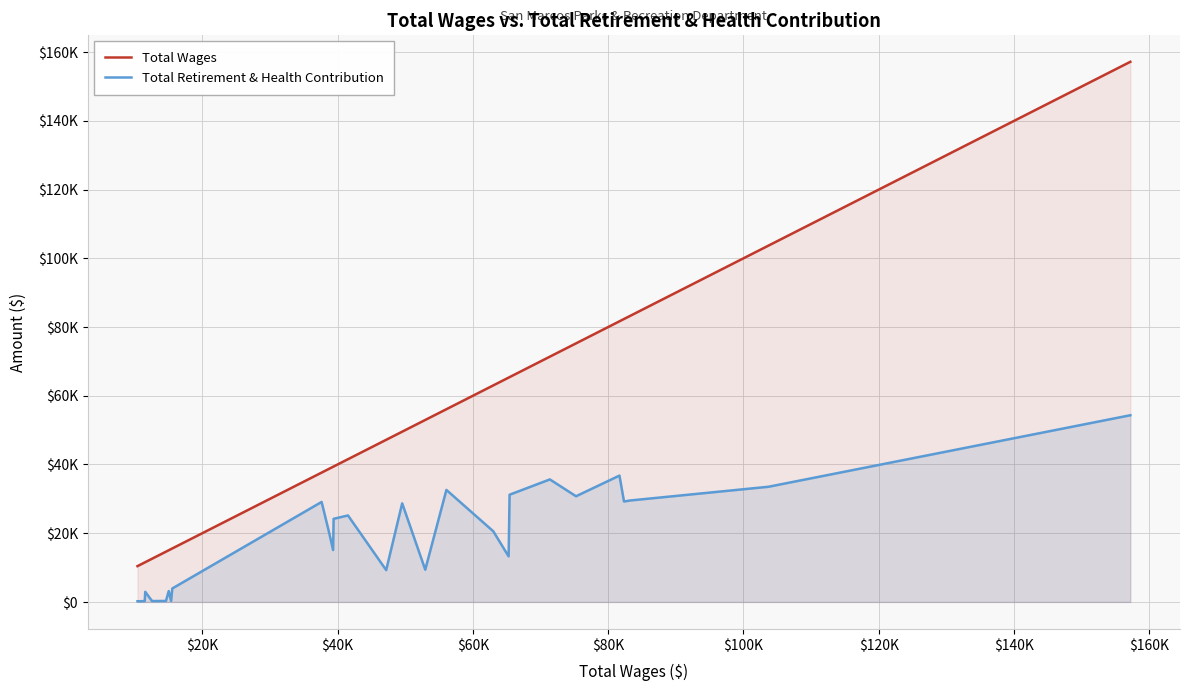

Does the chart have visible grid lines?

Yes